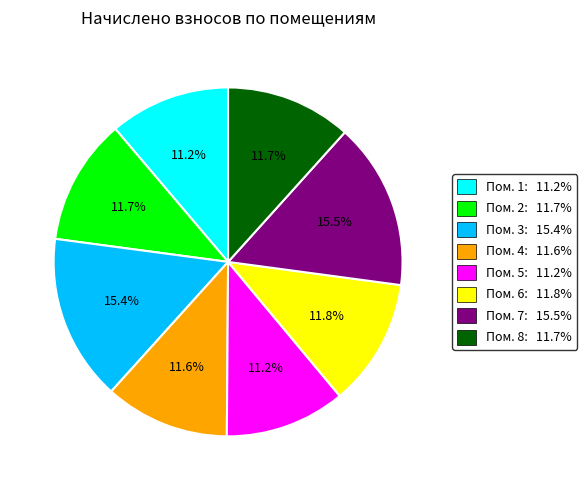

What is the total percentage of Пом. 2: 11.7% and Пом. 3: 15.4%?

27.1%